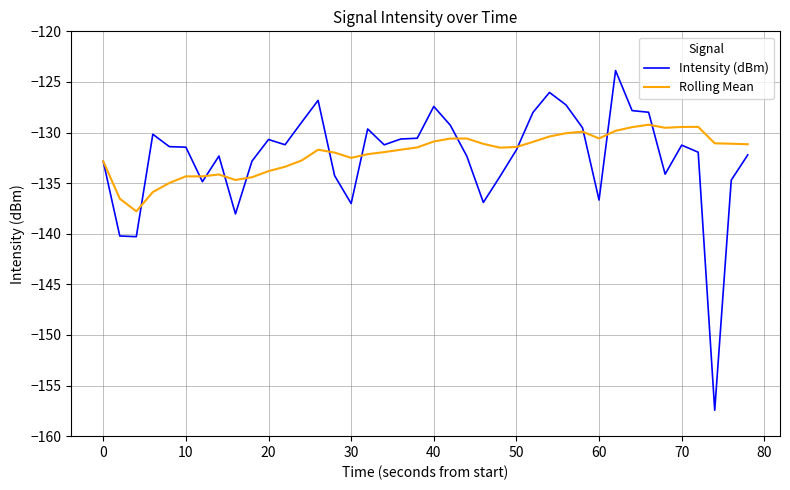

What is the maximum value shown in the chart?

-123.9